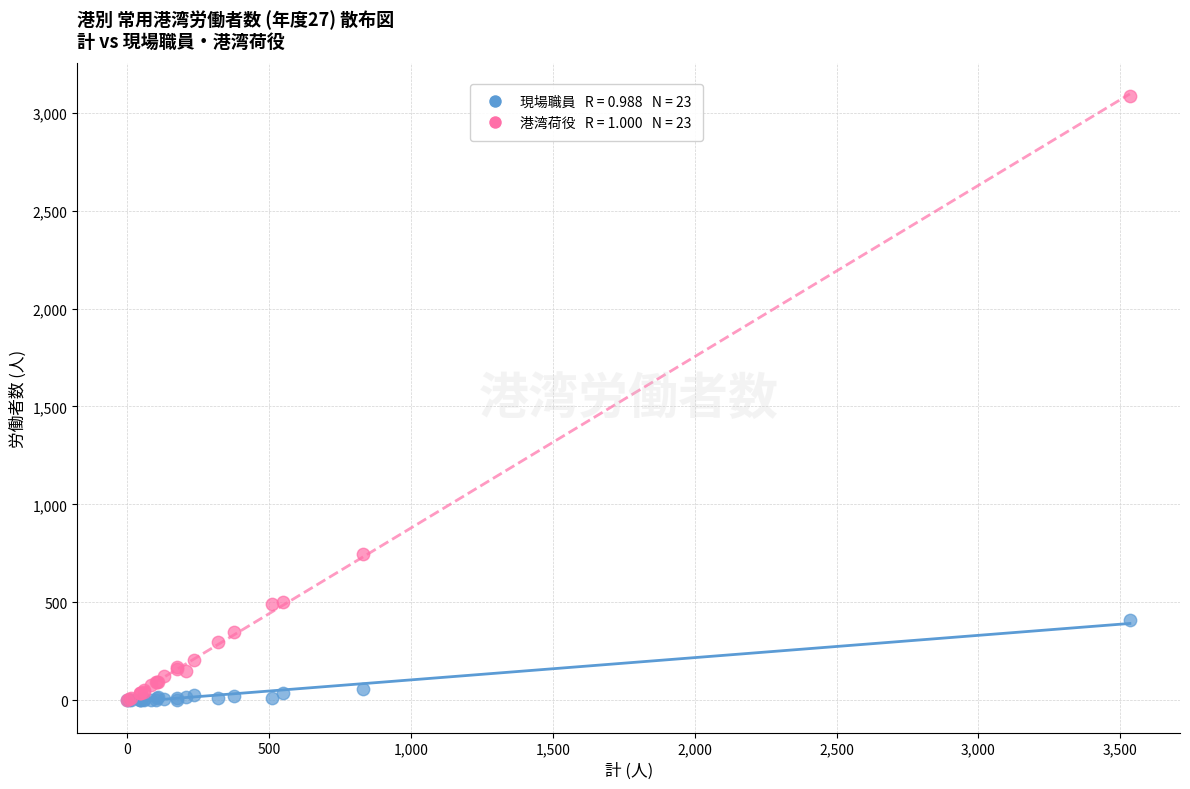

Across all series, what Y value is closest to 1541?

747